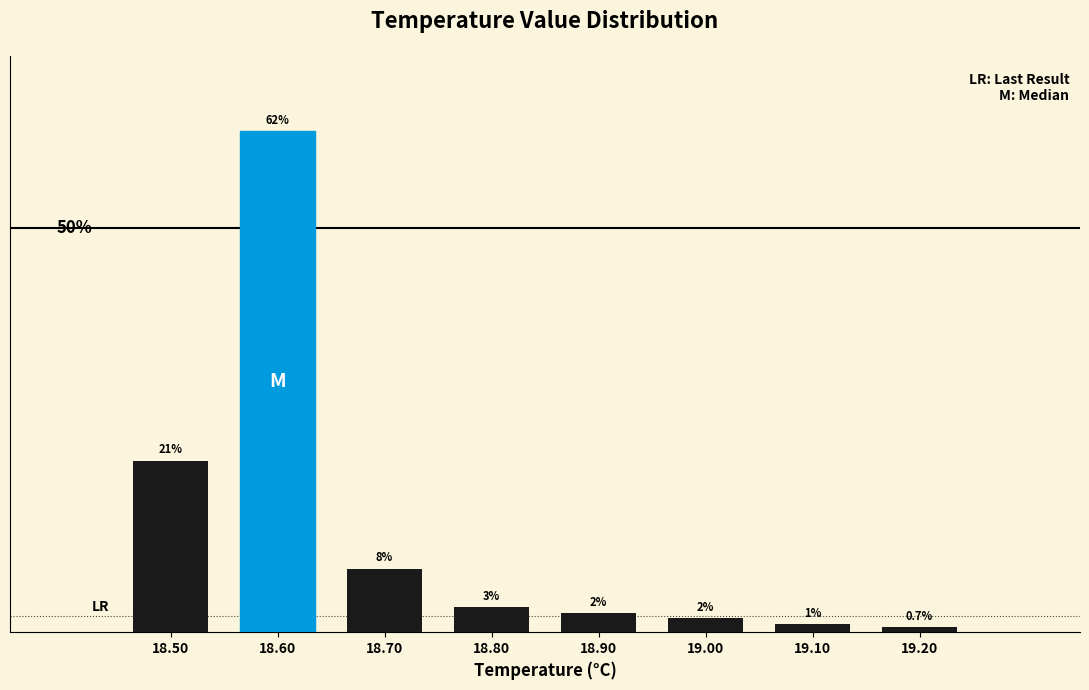

Does the chart contain any negative values?

No